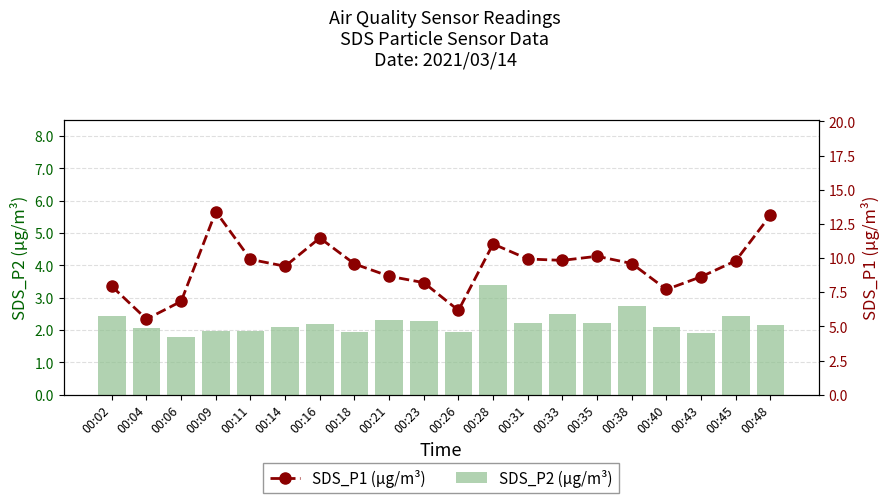

List the series in order of their overall mean, lowest first.

SDS_P2 (µg/m³), SDS_P1 (µg/m³)